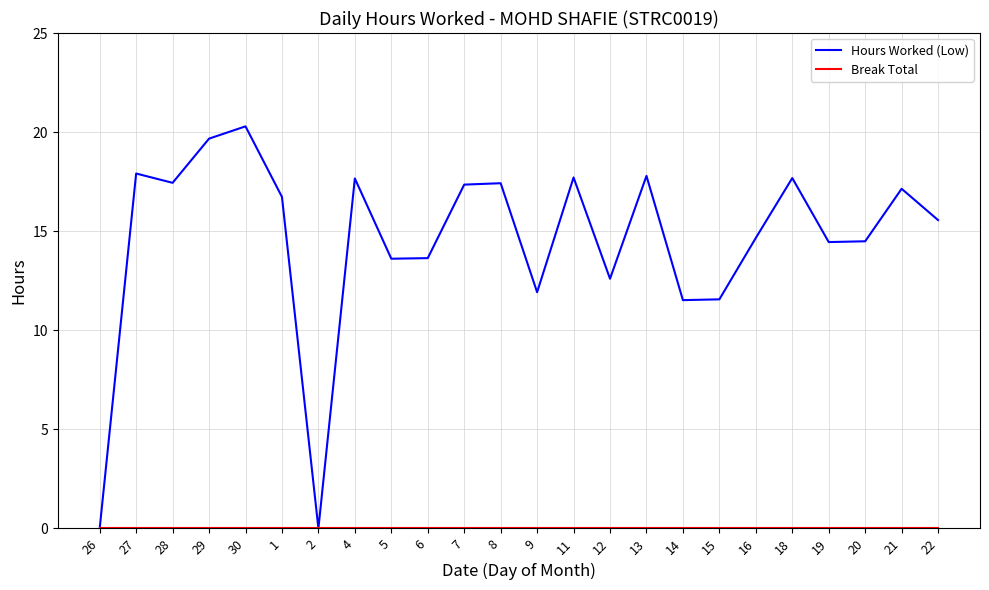

Which series has the largest total across all categories?

Hours Worked (Low)